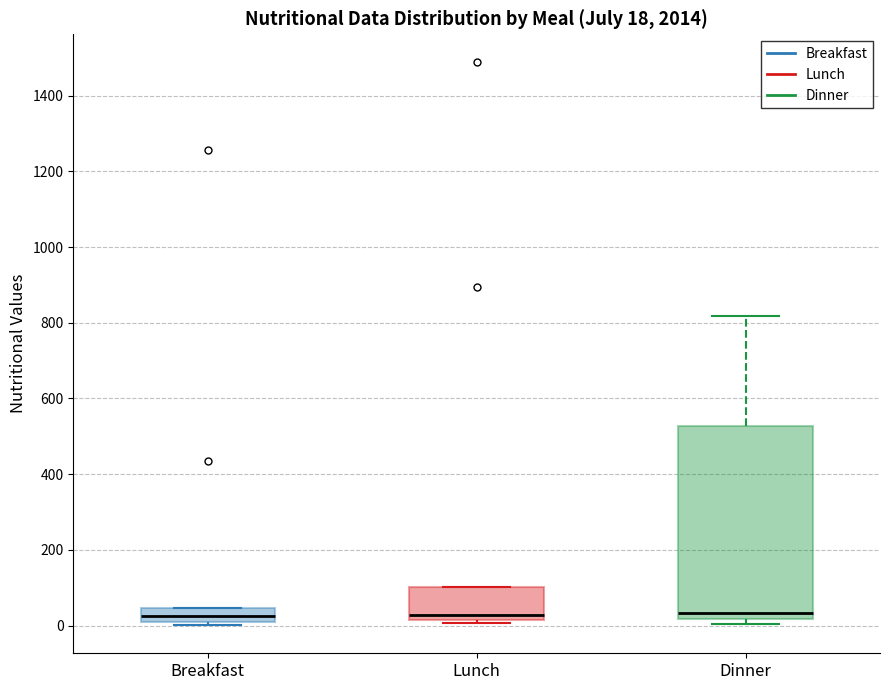

Which box is the tallest, from its lower edge to its upper edge?

Dinner